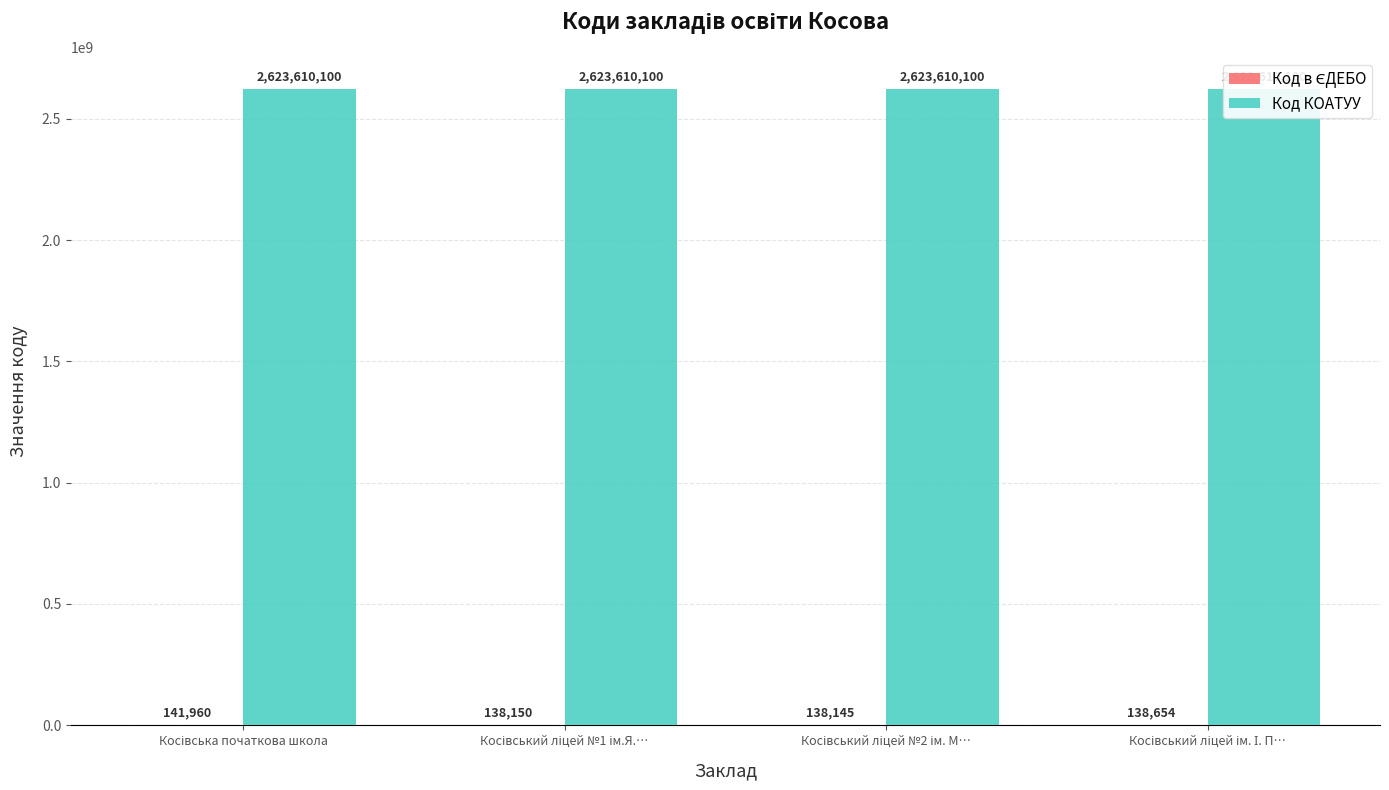

List the series in order of their overall mean, highest first.

Код КОАТУУ, Код в ЄДЕБО